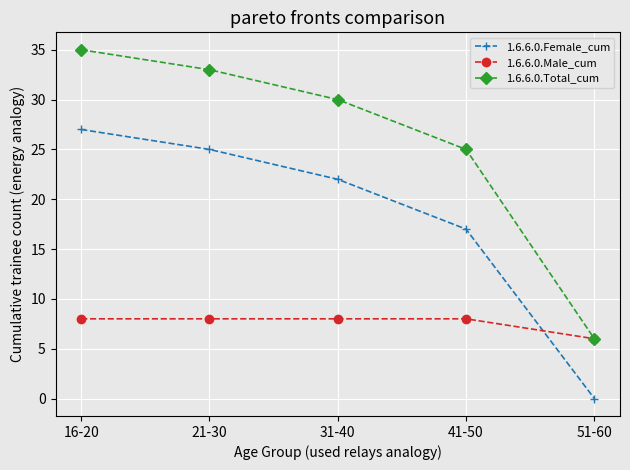

The 1.6.6.0.Male_cum series shows 8 at 31-40. True or false?

True